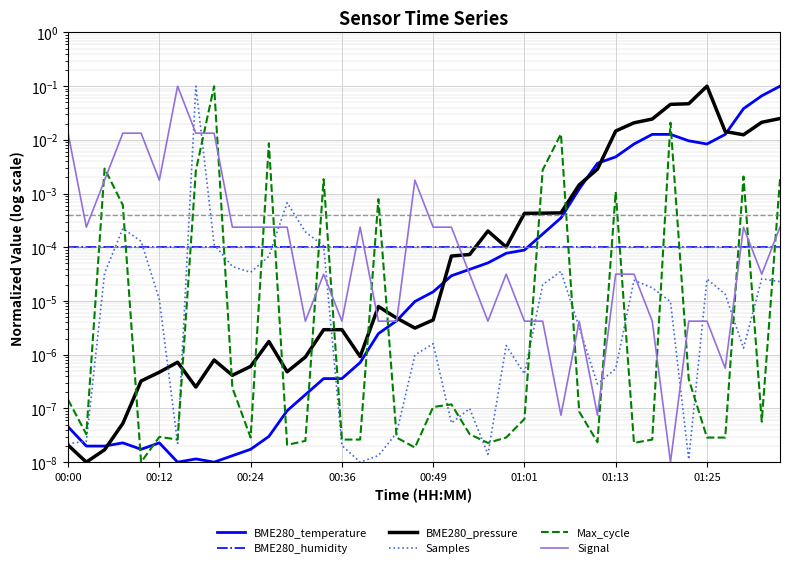

Rank the series at 19 from highest to lowest value.

Signal, BME280_humidity, BME280_temperature, BME280_pressure, Samples, Max_cycle